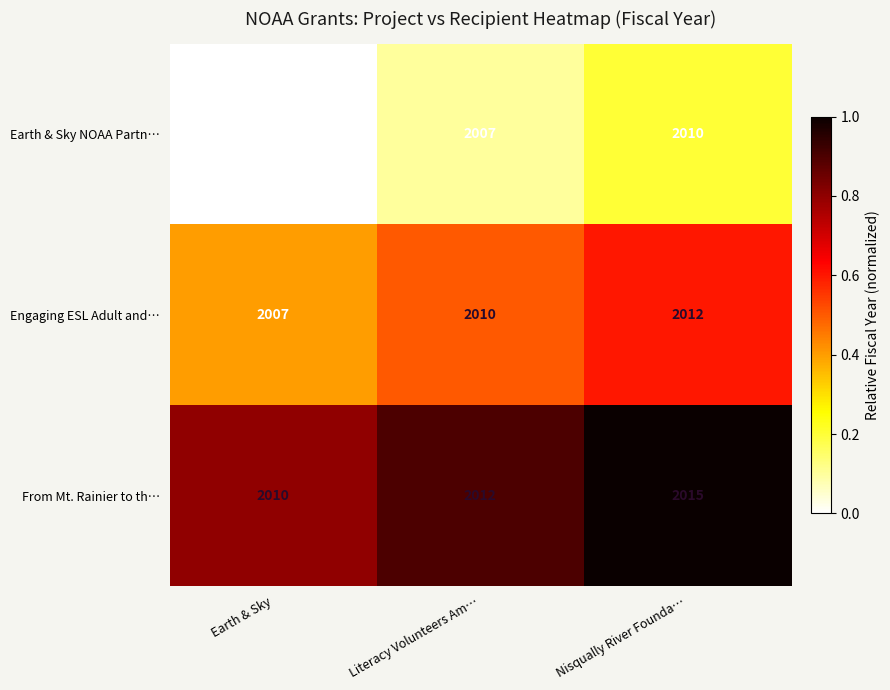

The Earth & Sky NOAA Partn… series shows 2010 at Nisqually River Founda…. True or false?

True